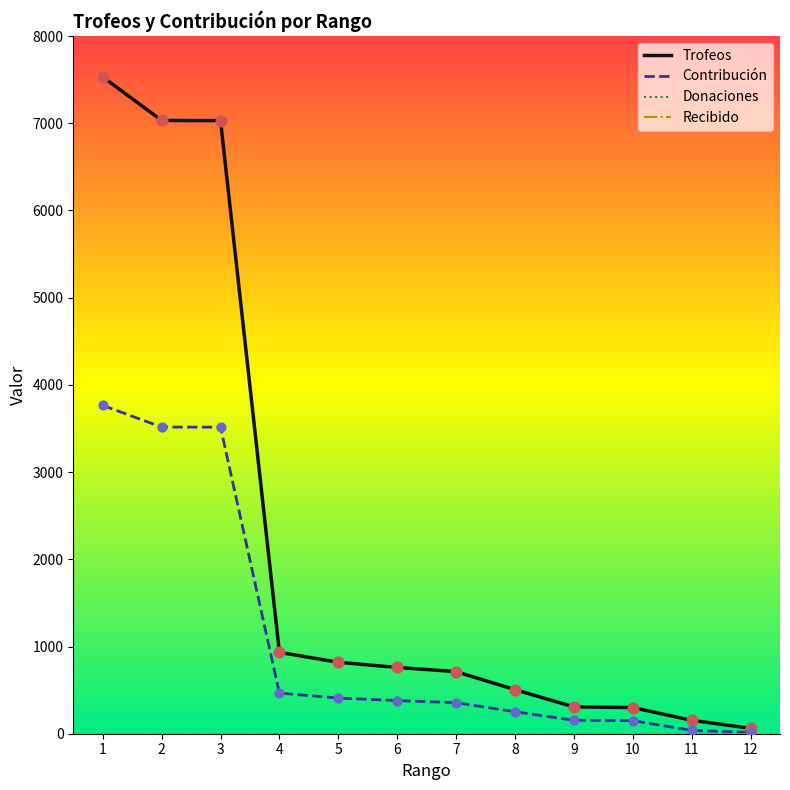

Is the value of Trofeos at 7 greater than the value of Donaciones at 8?

Yes